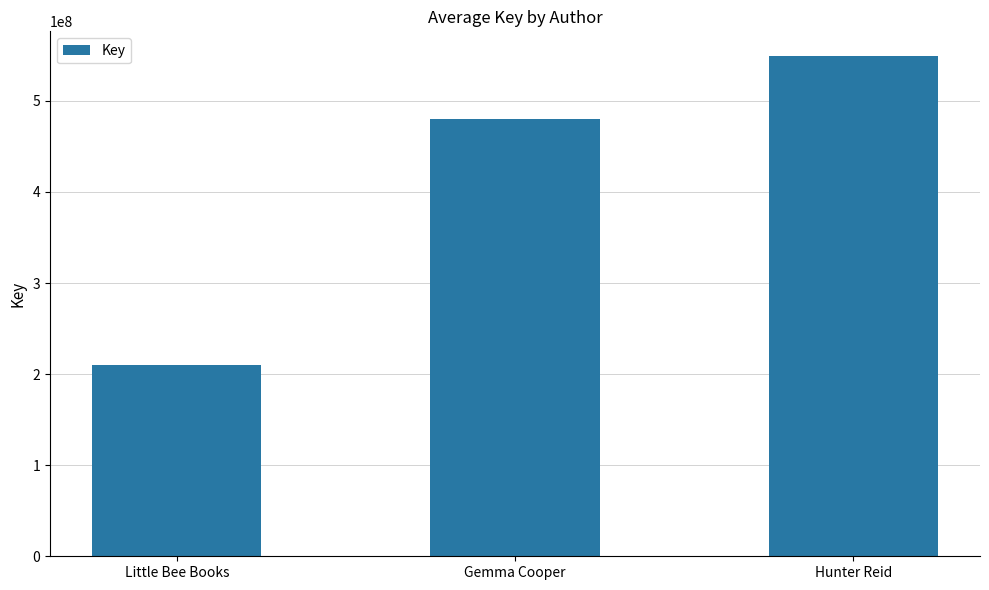

Rank the categories by value from highest to lowest.

Hunter Reid, Gemma Cooper, Little Bee Books